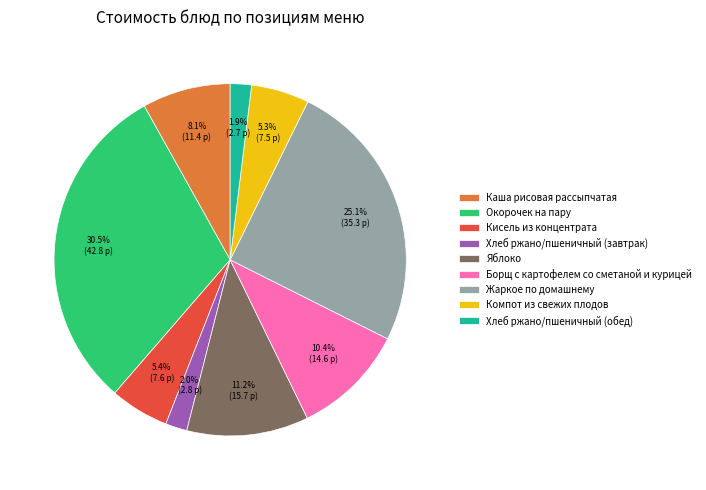

Combined, do Компот из свежих плодов and Борщ с картофелем со сметаной и курицей account for over 50%?

No